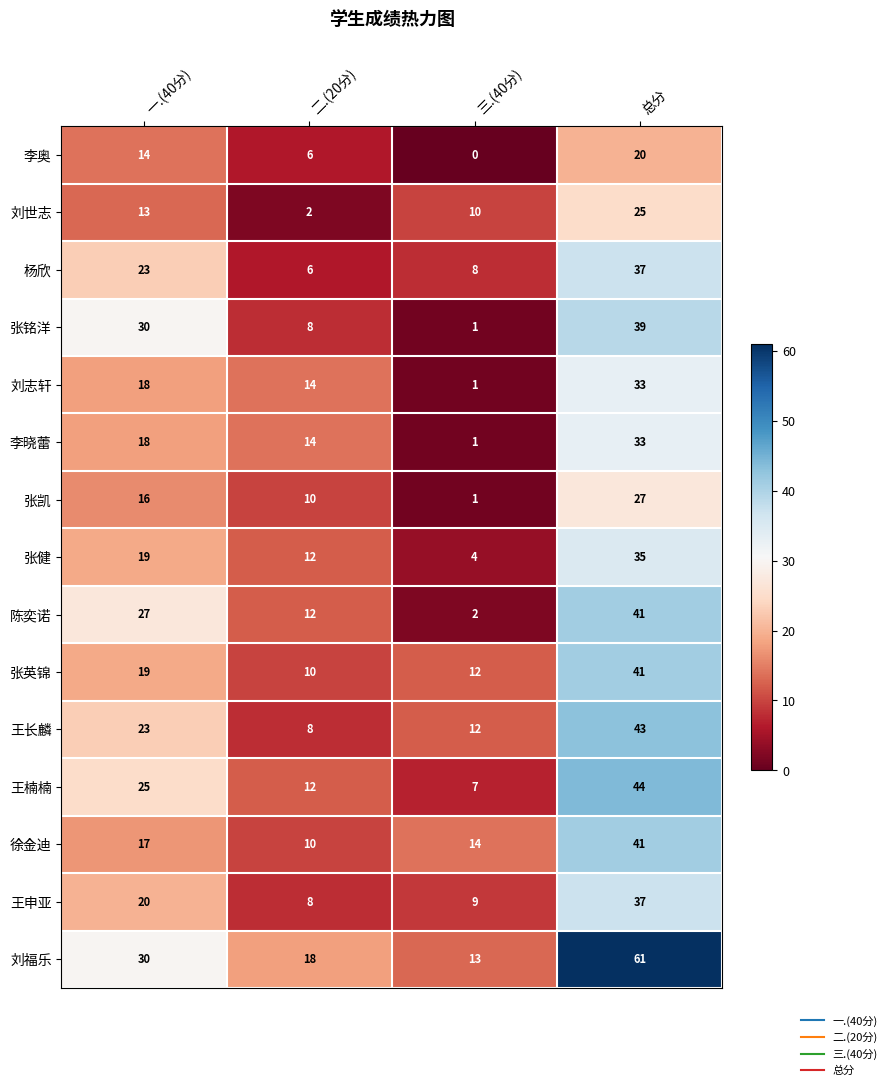

At which category is the sum across all series the highest?

总分